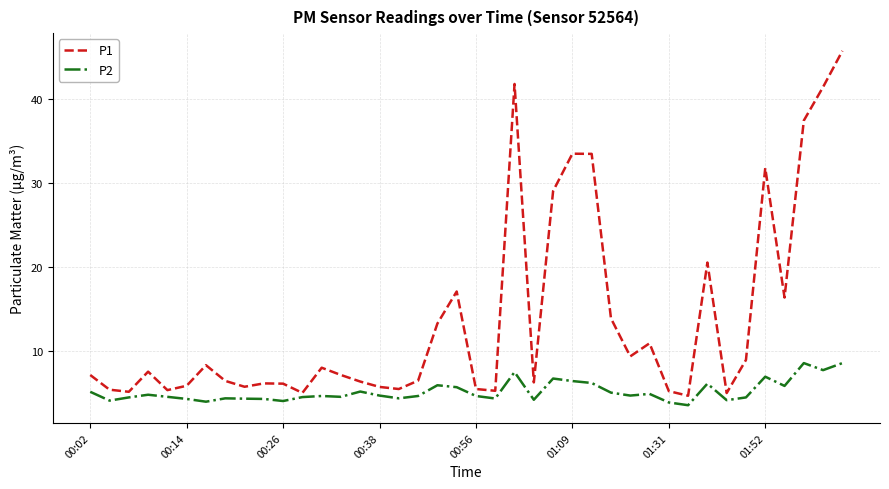

What is the sum of all P1 values?

548.4